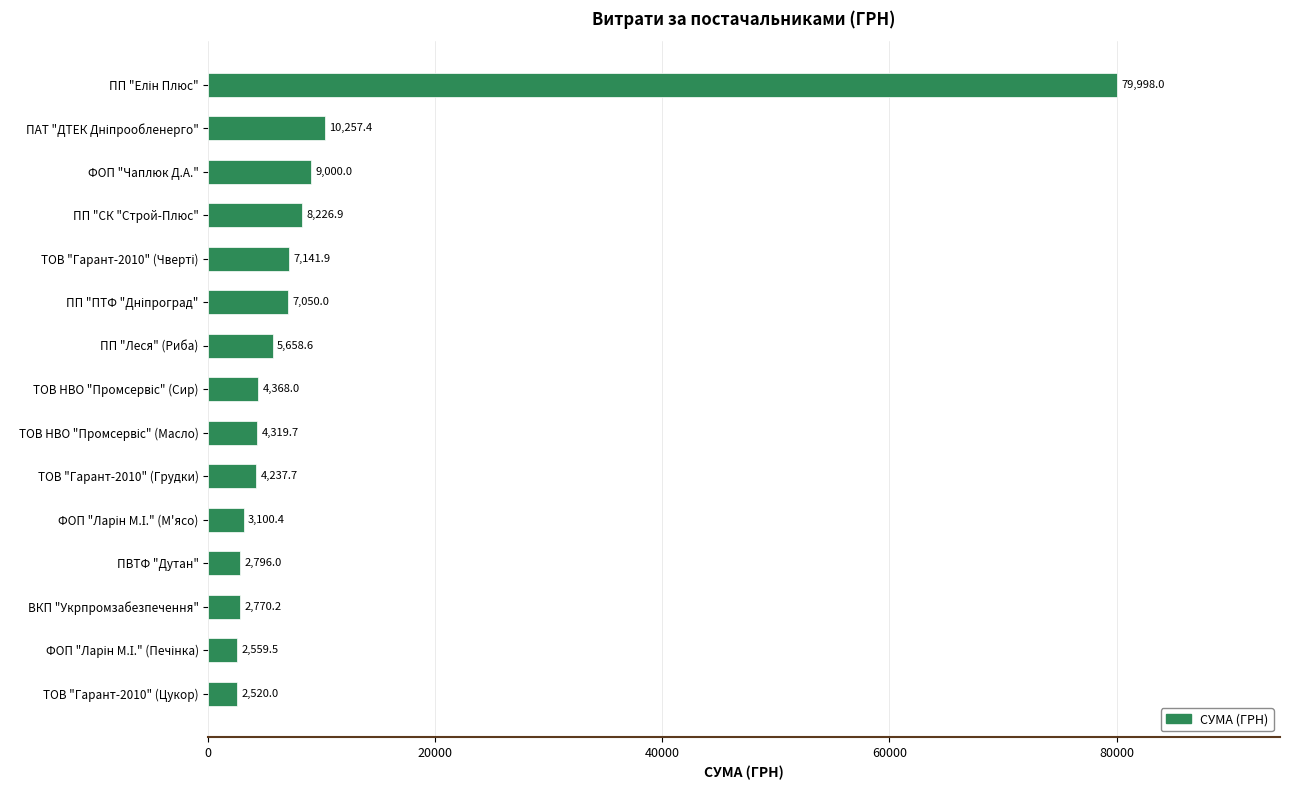

What is the difference between the maximum and minimum values?

77478.0